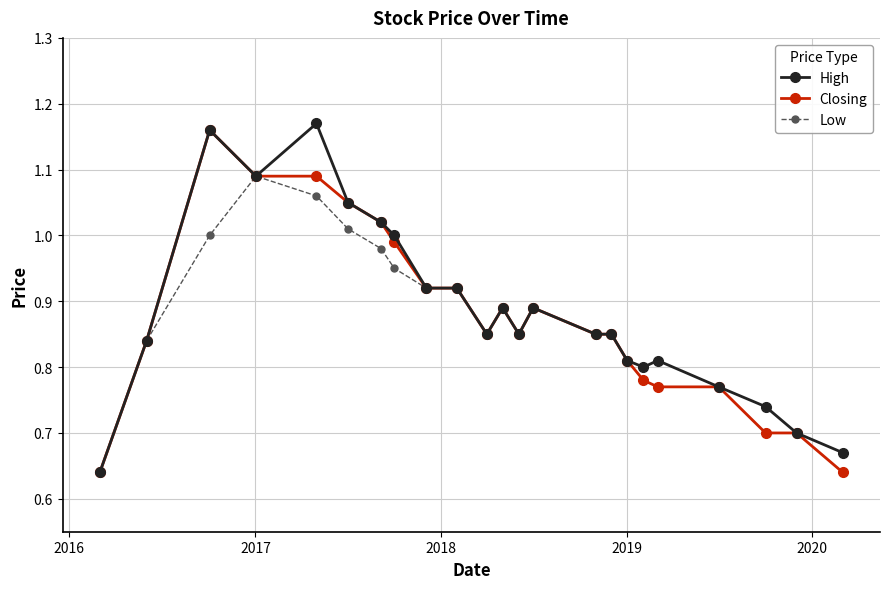

True or false: High has more than 2 points higher than both neighbors.

True